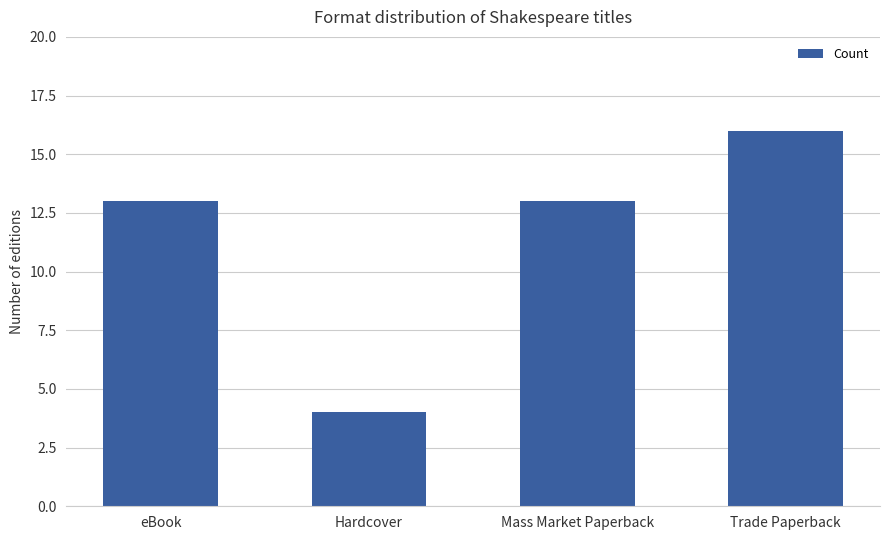

Reading right to left, what are all the values shown in this chart?

Trade Paperback=16	Mass Market Paperback=13	Hardcover=4	eBook=13